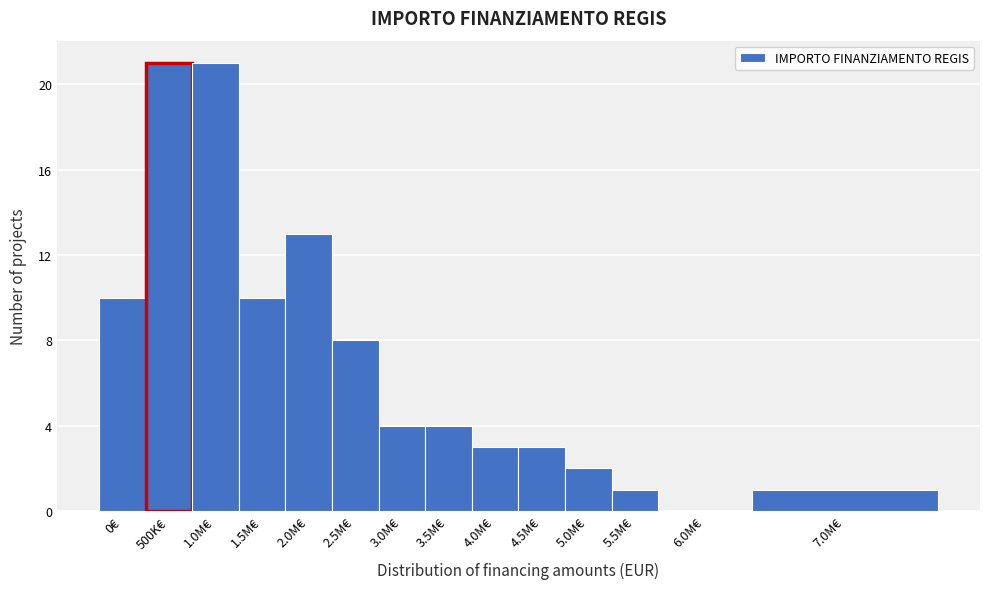

Reading left to right, transcribe all the data shown in this chart.

0€=10	500K€=21	1.0M€=21	1.5M€=10	2.0M€=13	2.5M€=8	3.0M€=4	3.5M€=4	4.0M€=3	4.5M€=3	5.0M€=2	5.5M€=1	6.0M€=0	7.0M€=1